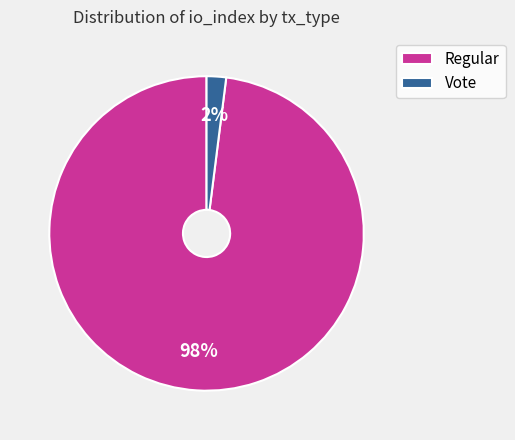

Rank the categories by value from highest to lowest.

Regular, Vote